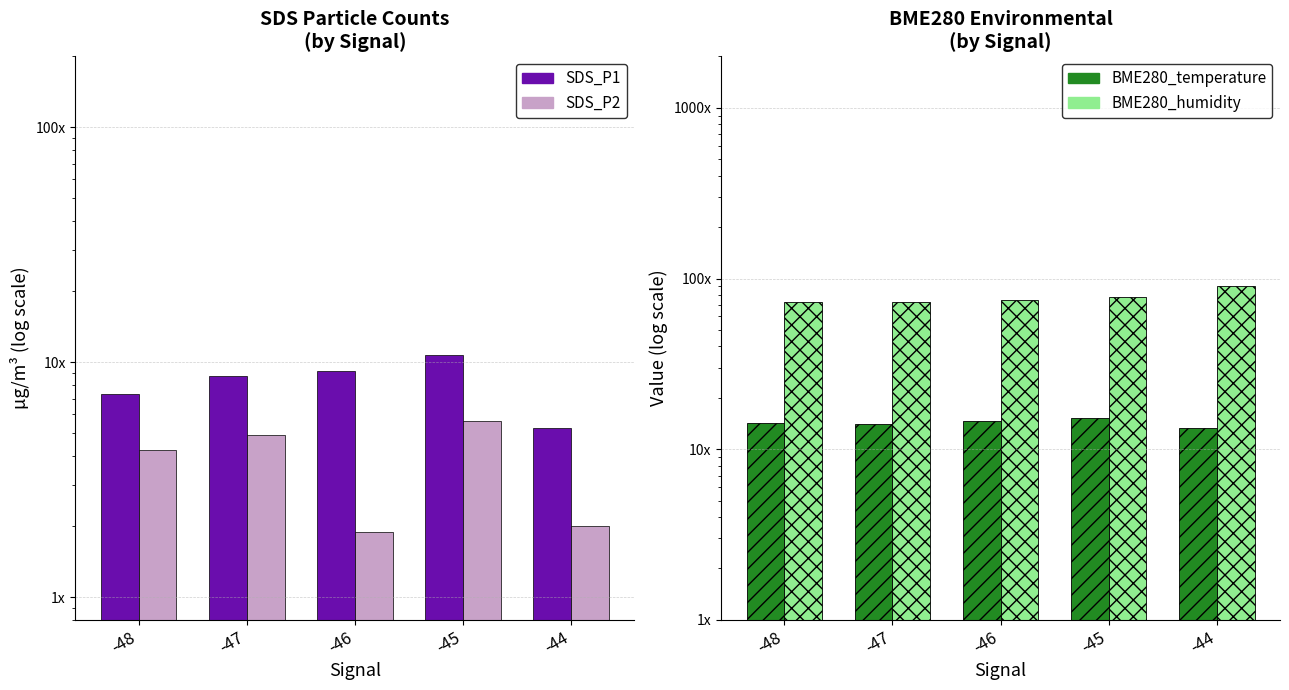

Are the bars grouped side by side (vs. stacked)?

Yes